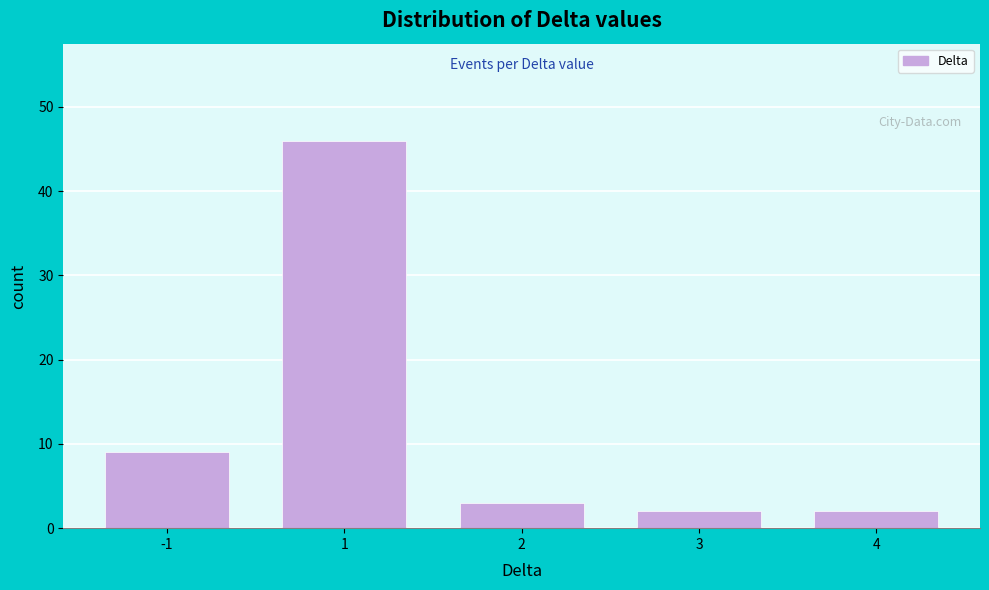

Reading right to left, transcribe all the data shown in this chart.

2	2	3	46	9